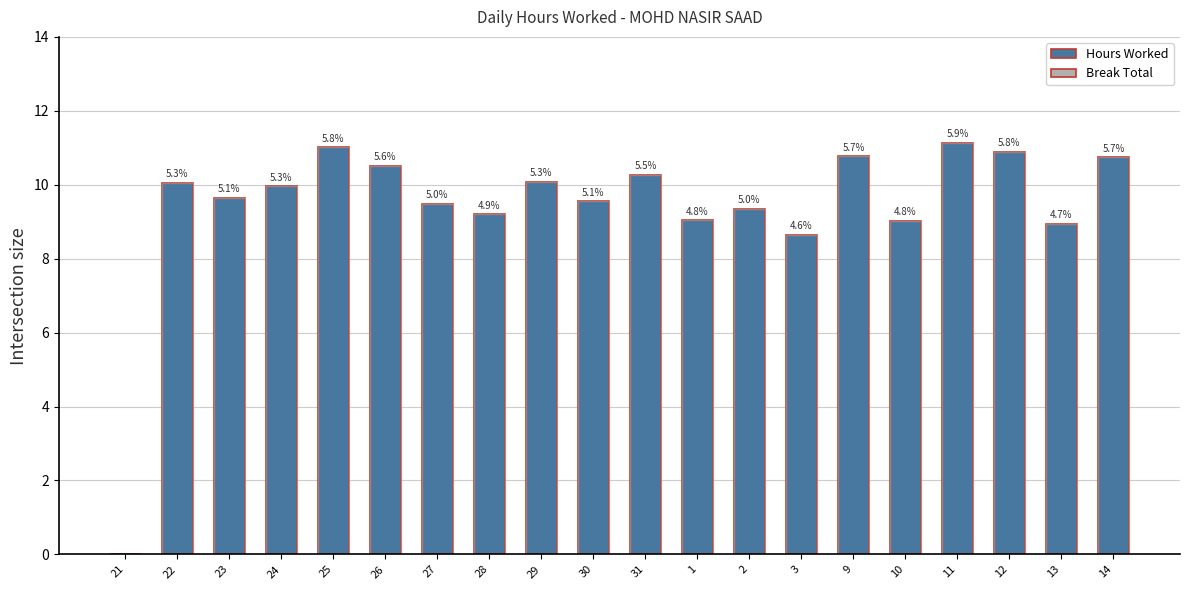

What are all the series names shown in the legend?

Hours Worked, Break Total